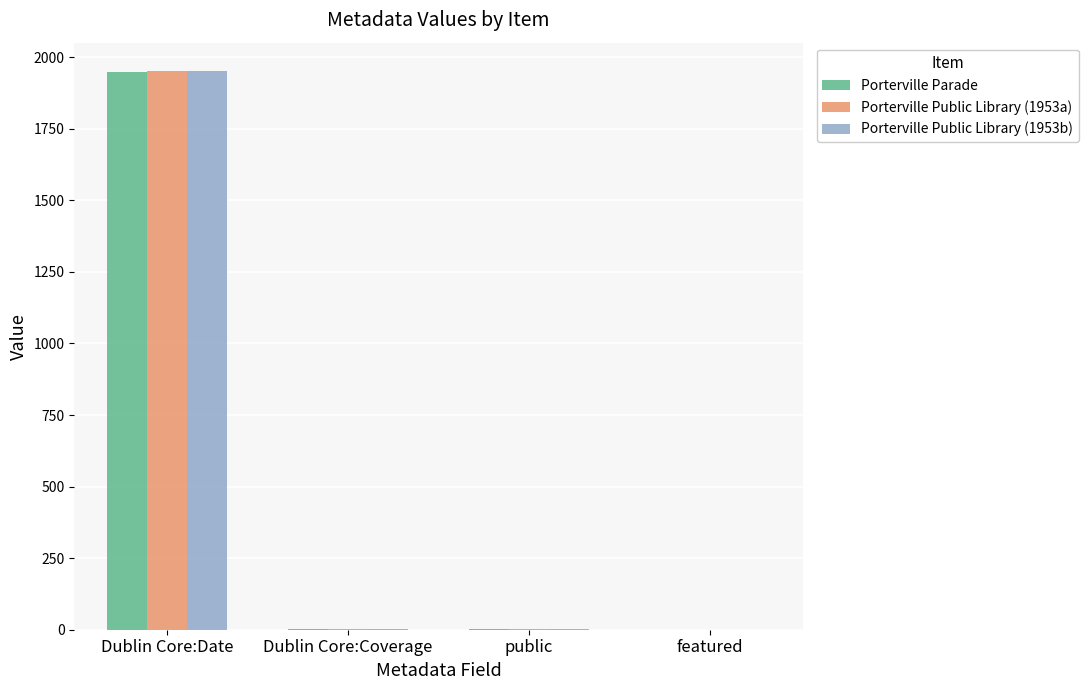

At which label does Porterville Public Library (1953a) first exceed 1?

Dublin Core:Date